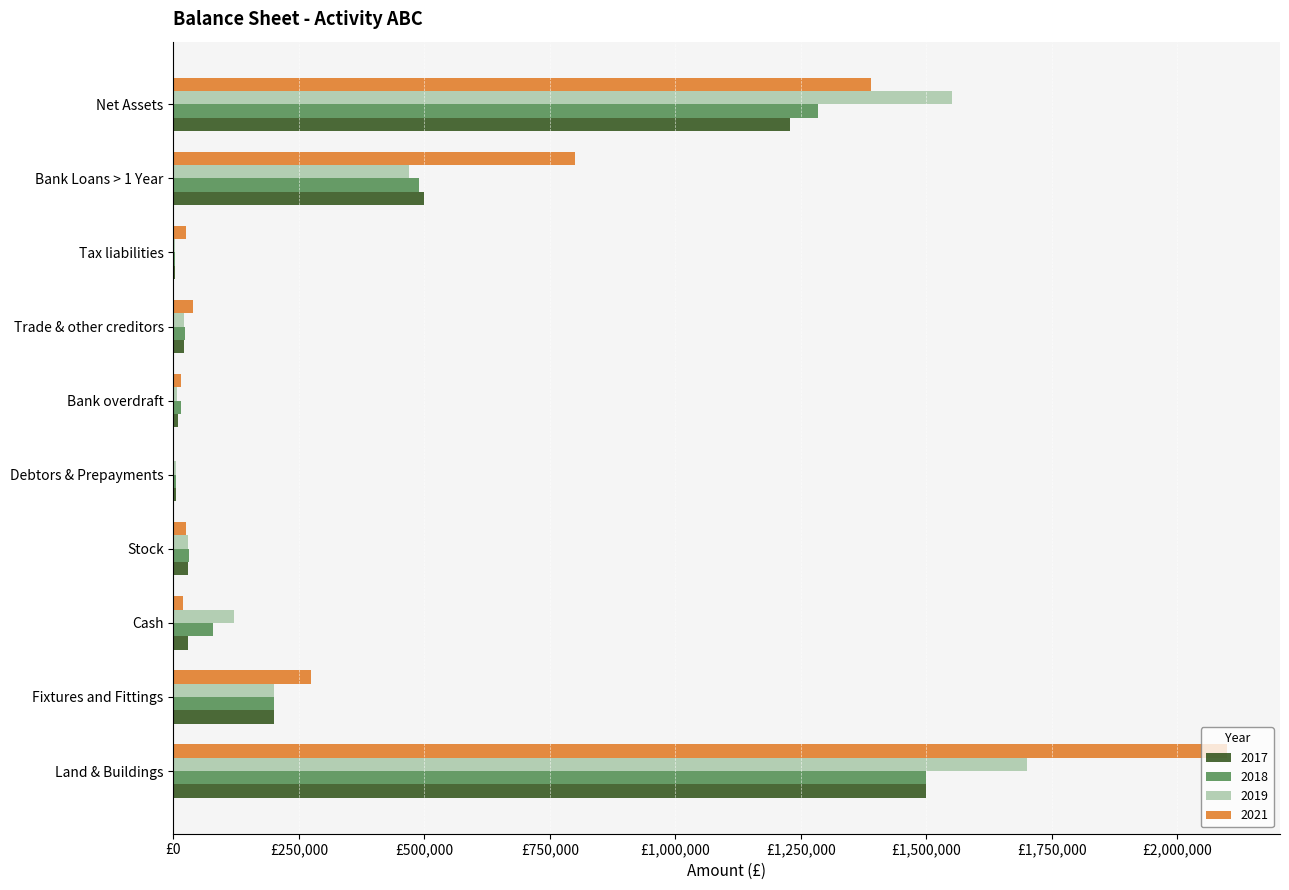

What are all the series names shown in the legend?

2017, 2018, 2019, 2021